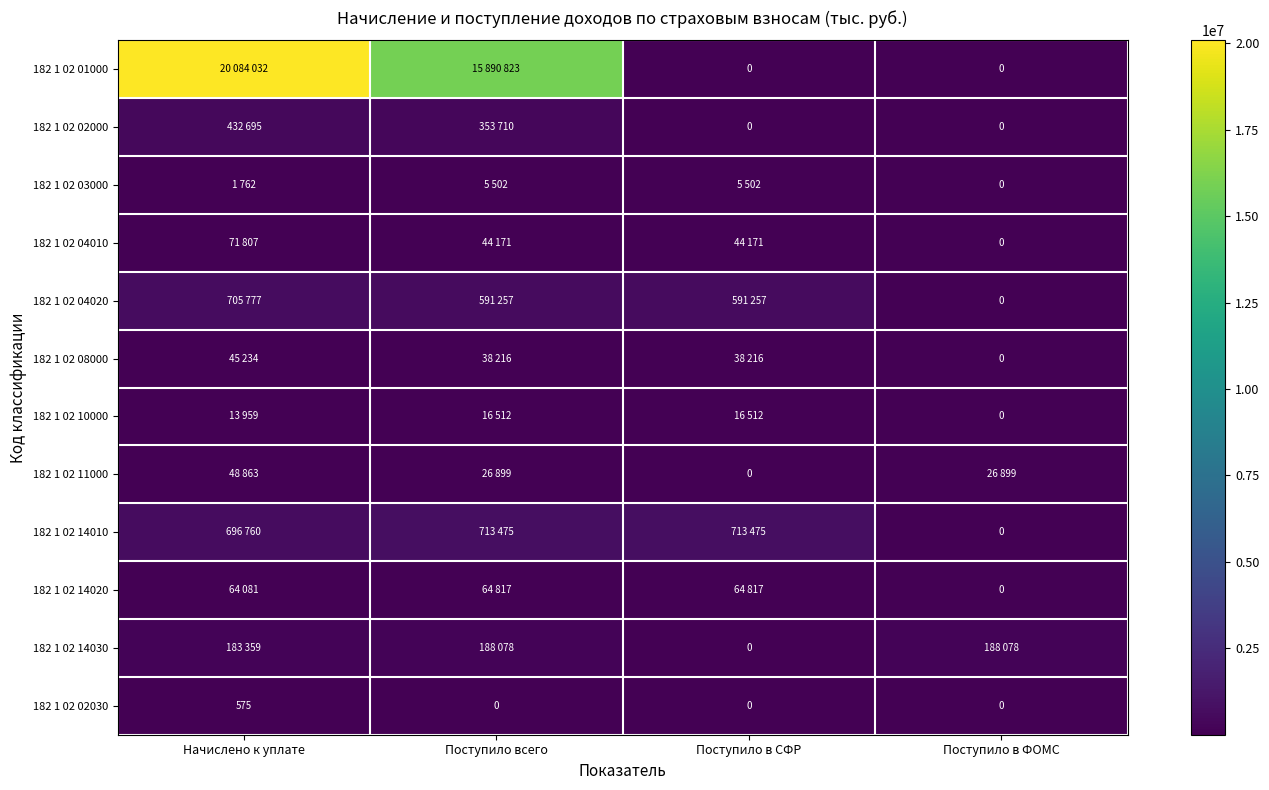

How many data points in 182 1 02 02030 are above 0?

1